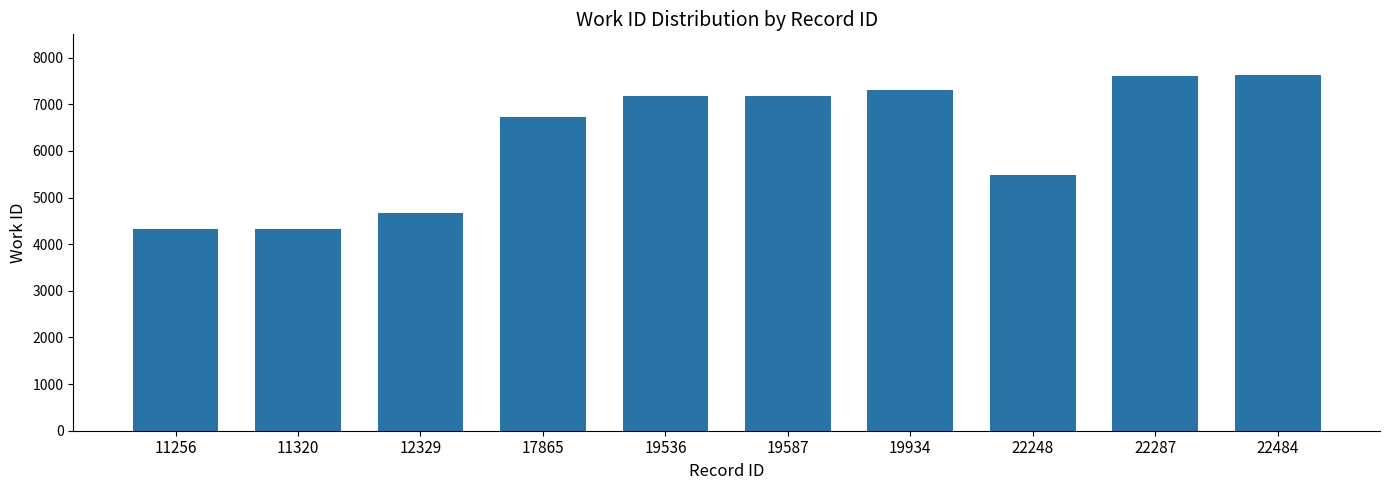

Where is the data nearest to the value 5977?

22248